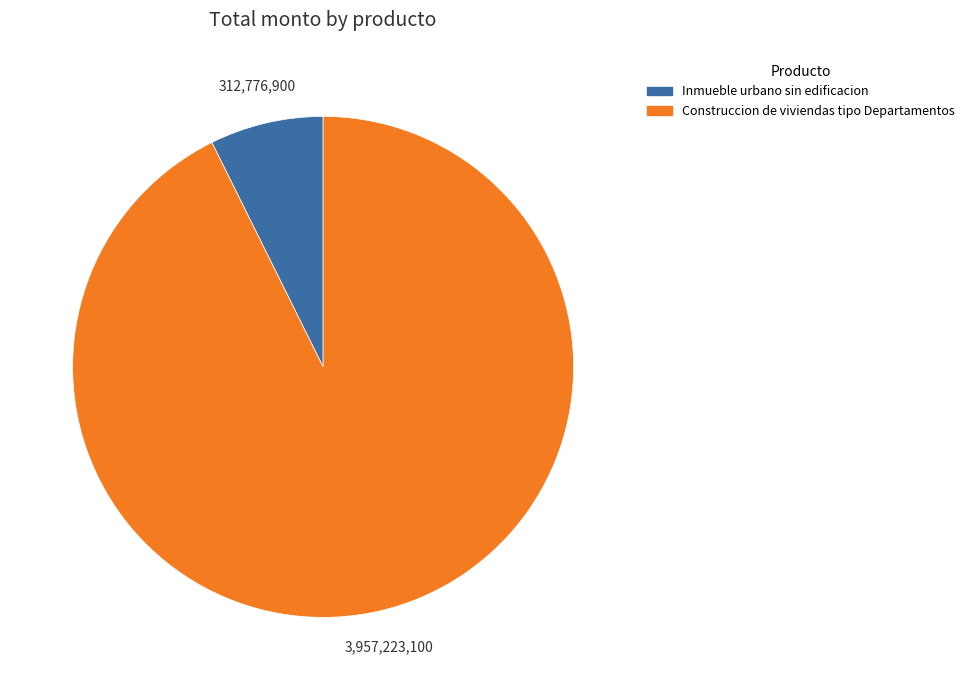

Which category has the biggest portion of the pie?

Construccion de viviendas tipo Departamentos